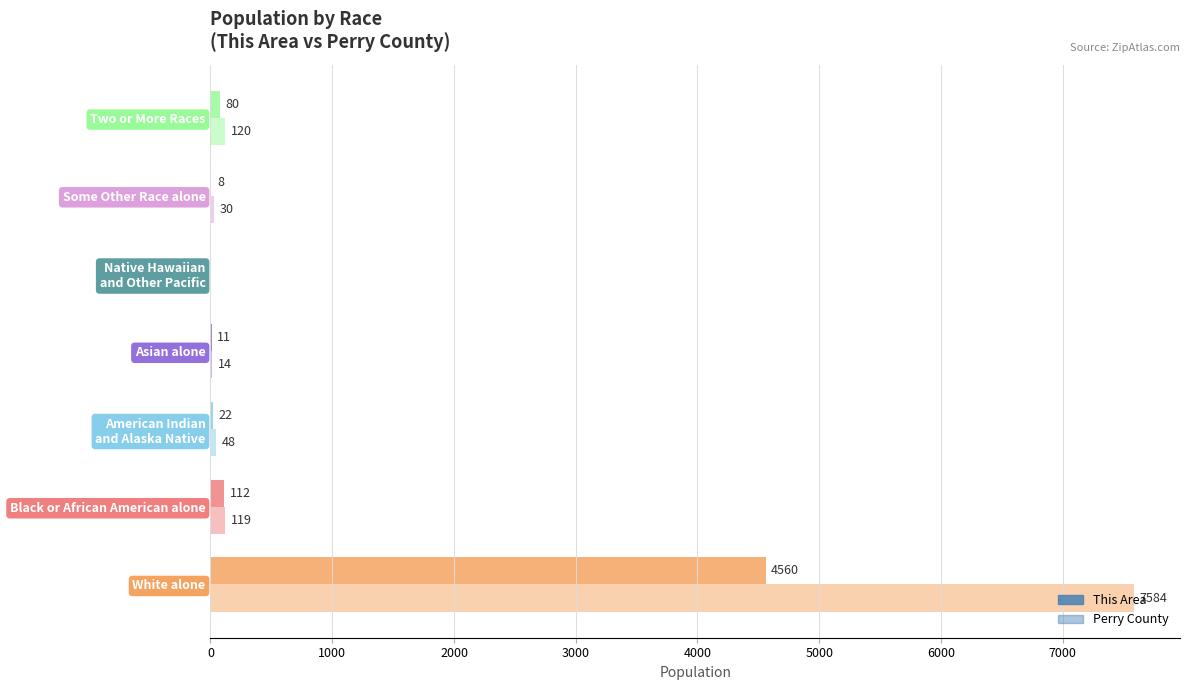

Count the number of categories in the chart.

7